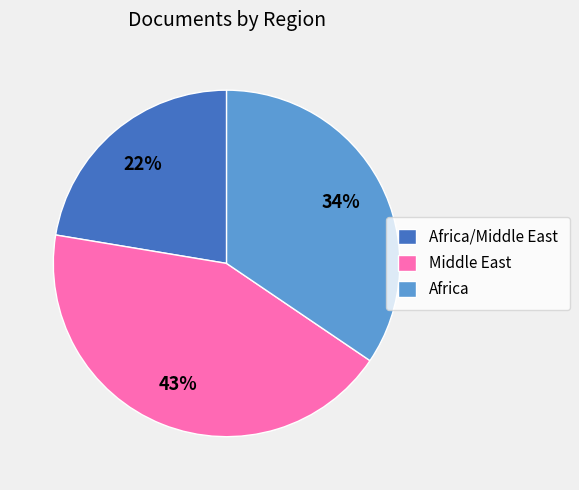

Is the sum of Africa/Middle East and Middle East greater than half?

Yes